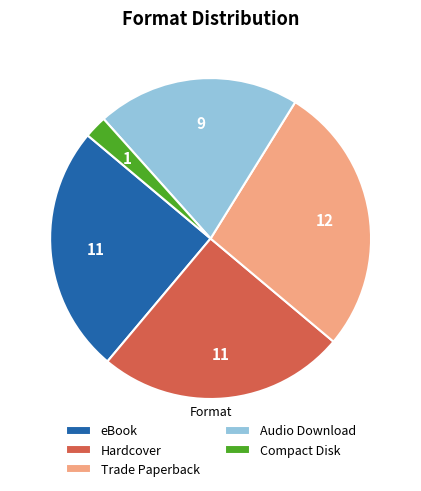

The Trade Paperback slice represents 20% of the pie. True or false?

False